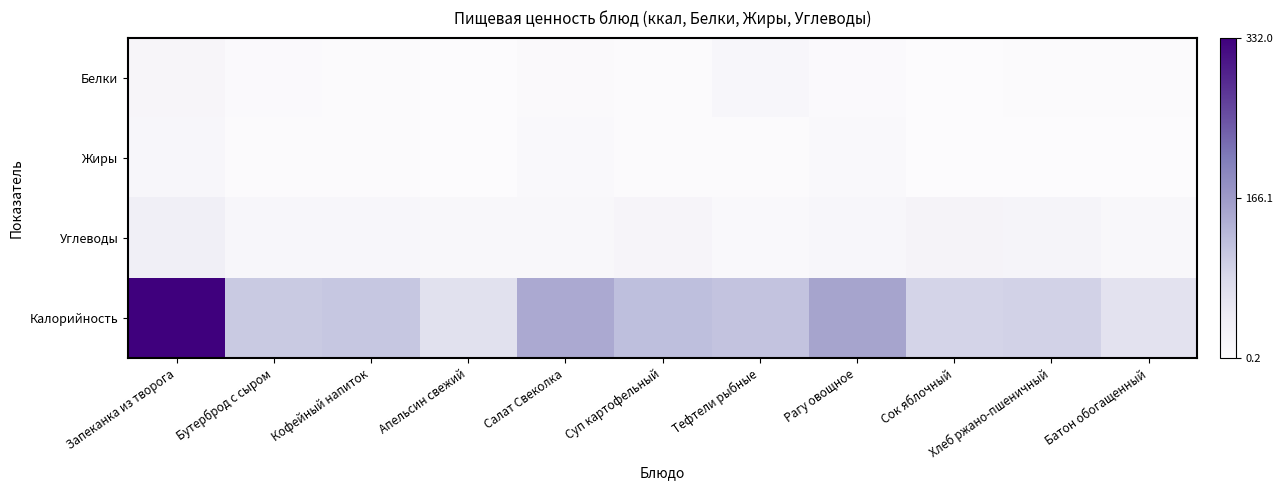

What is the spread (max minus min) of values at Кофейный напиток?

105.9